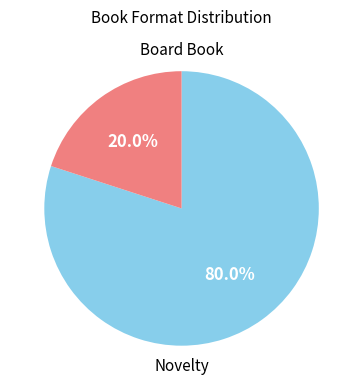

Which category has the smallest portion of the pie?

Board Book